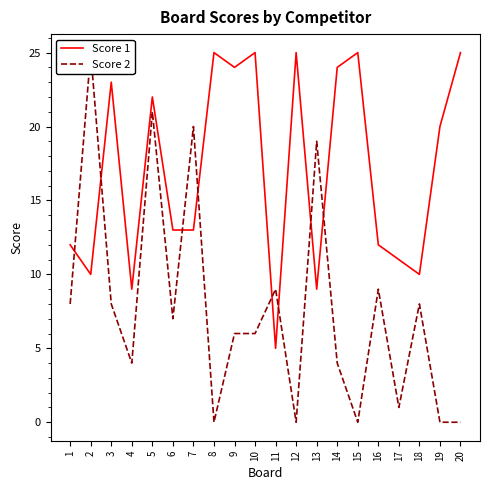

What is the sum of all Score 2 values?

155